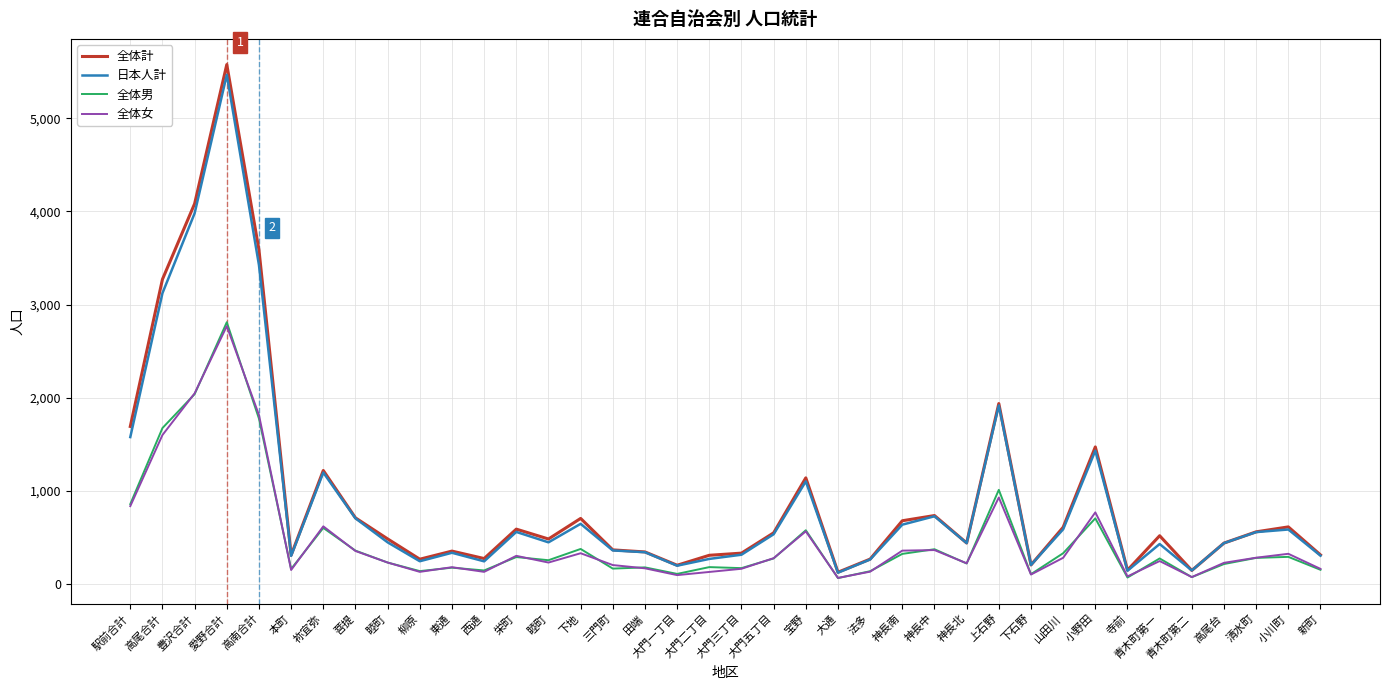

What is the lowest value of the 全体女 series?

63